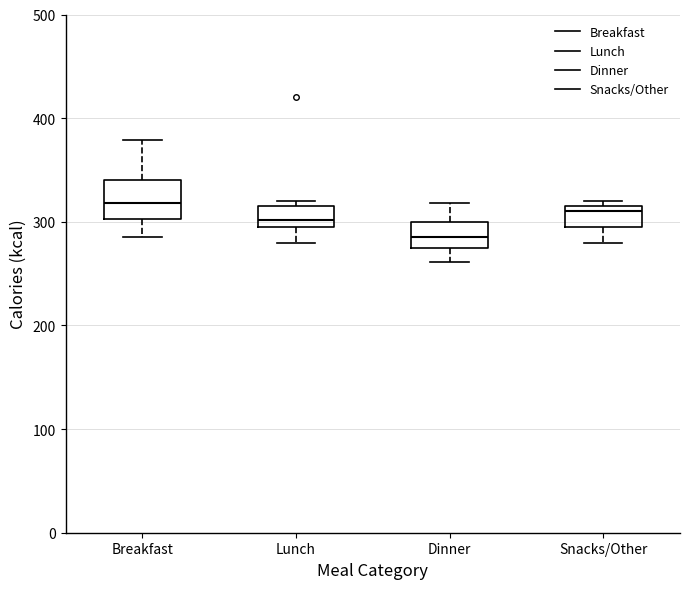

Where does the median line of the box for Dinner sit on the y-axis? The values are not printed on the chart, so give them approximately, as read against the axis.

290